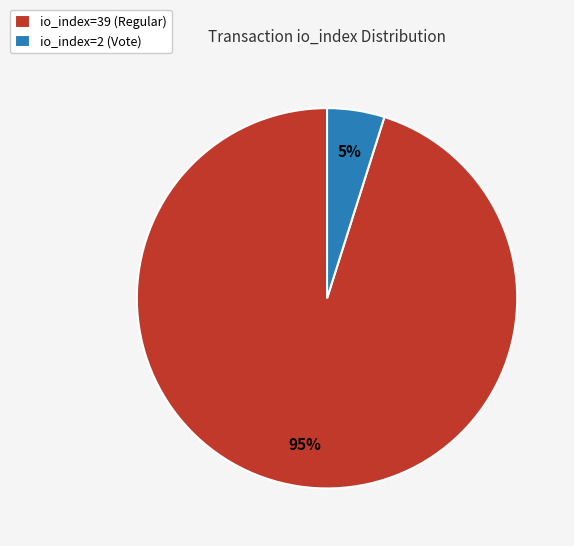

Combined, do io_index=2 (Vote) and io_index=39 (Regular) account for over 50%?

Yes